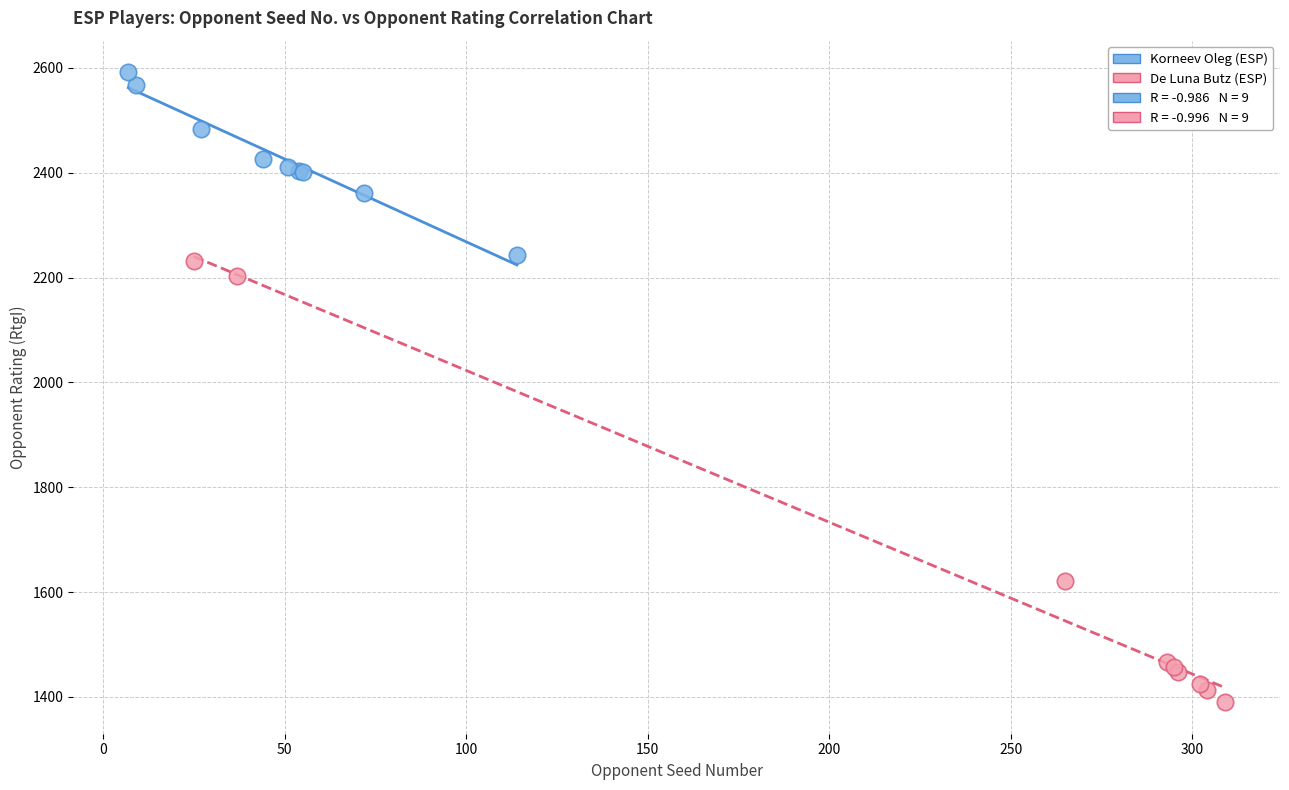

Which series has the largest Y range (max minus min)?

De Luna Butz (ESP)